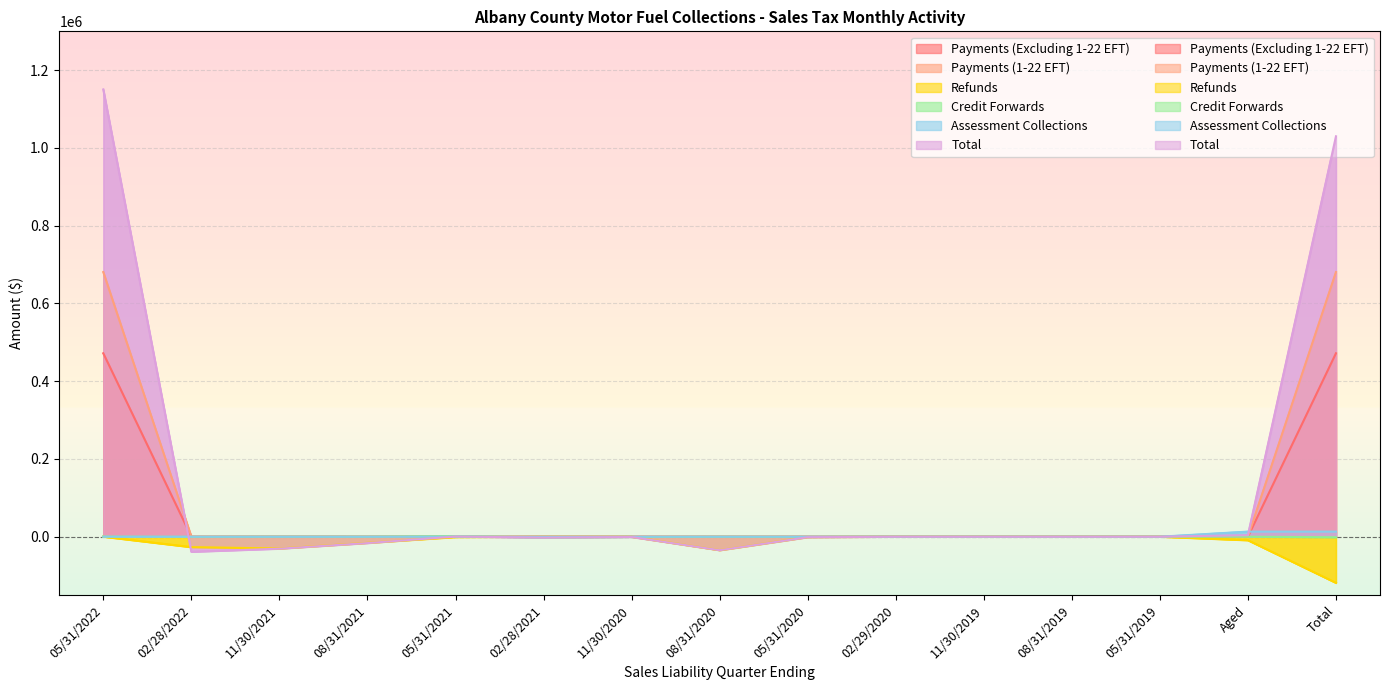

At which label does Payments (1-22 EFT) reach its peak?

05/31/2022